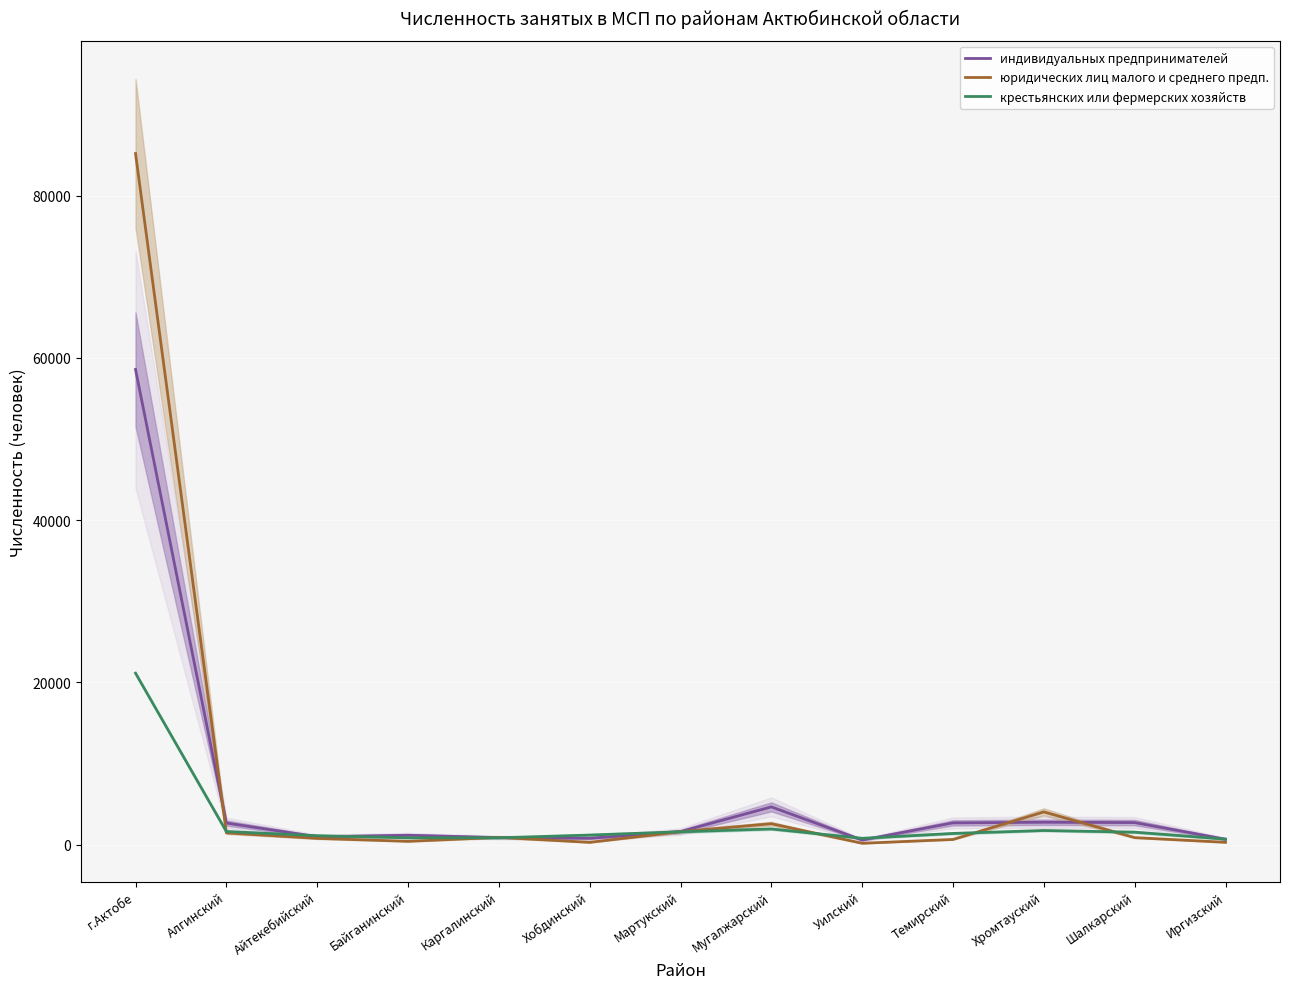

Rank the series by their maximum value, from highest to lowest.

юридических лиц малого и среднего предп., индивидуальных предпринимателей, крестьянских или фермерских хозяйств